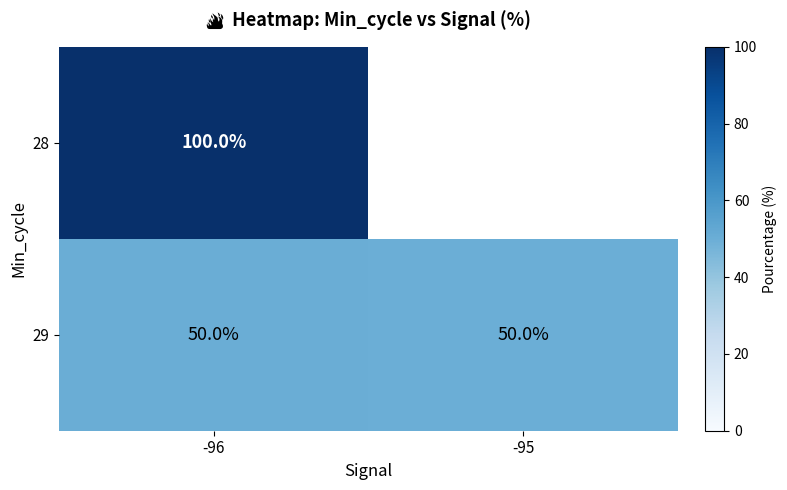

What is the spread (max minus min) of values at -96?

50